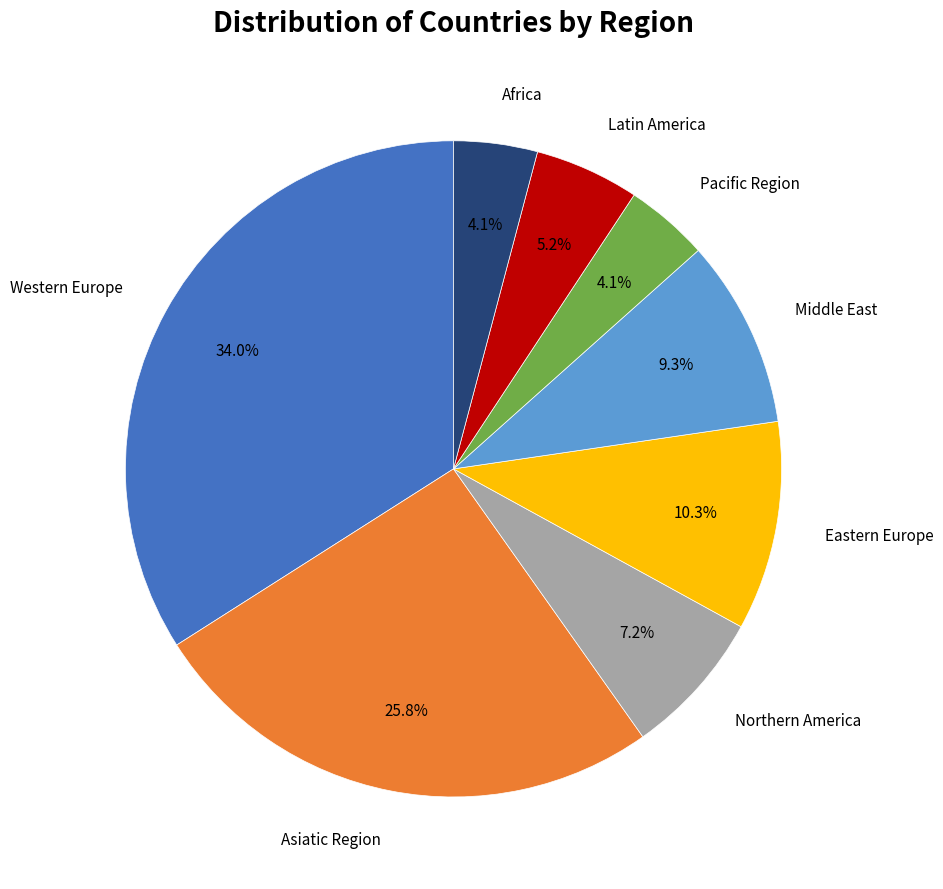

What is the largest slice in the pie chart?

Western Europe